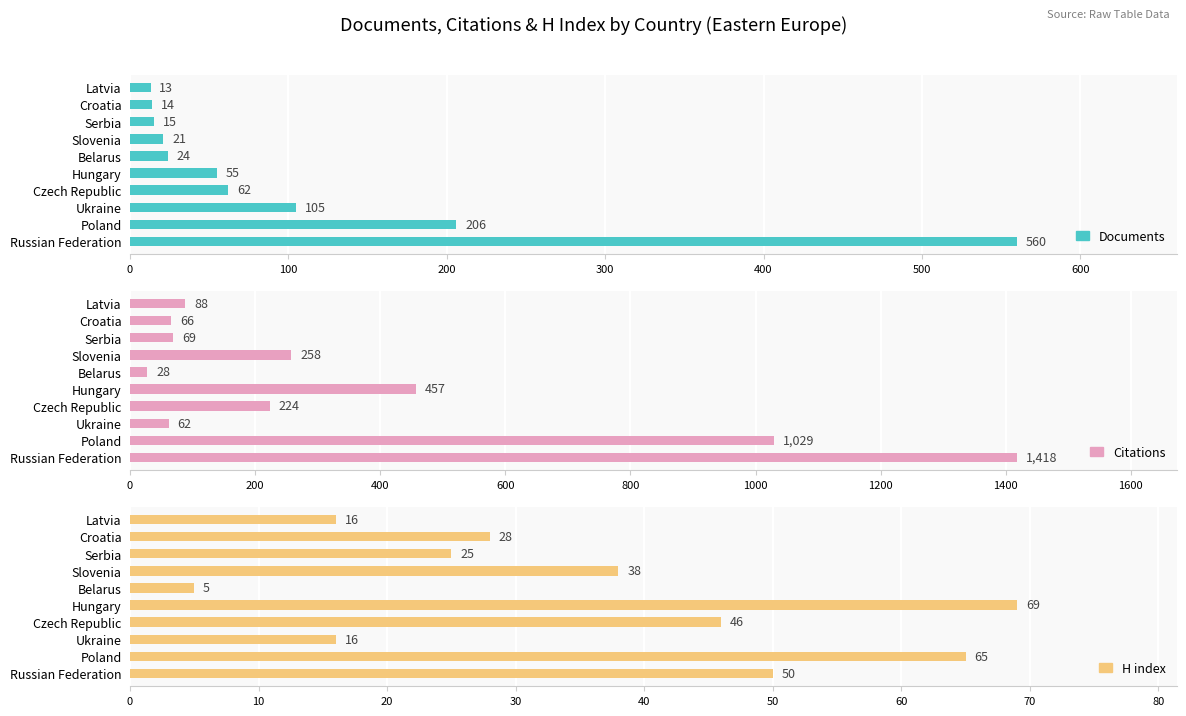

What is the difference between the second highest and second lowest values in the Citations series?

967